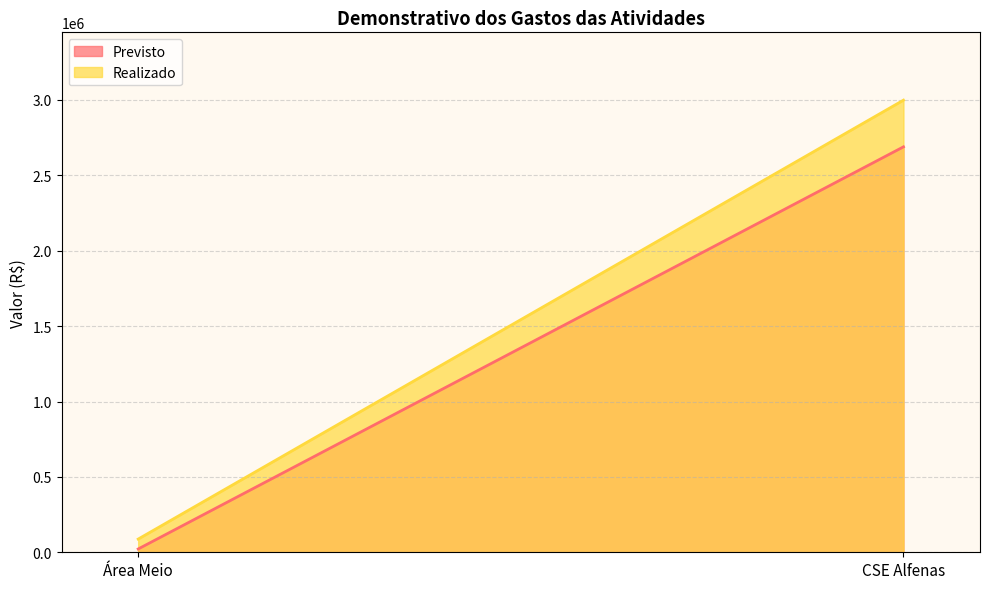

Is the value of Realizado at Área Meio greater than the value of Previsto at Área Meio?

Yes